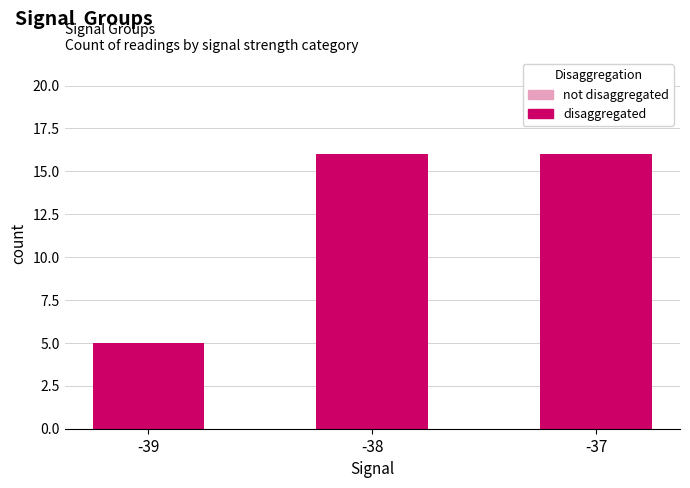

How many values in the disaggregated series are below 16?

1